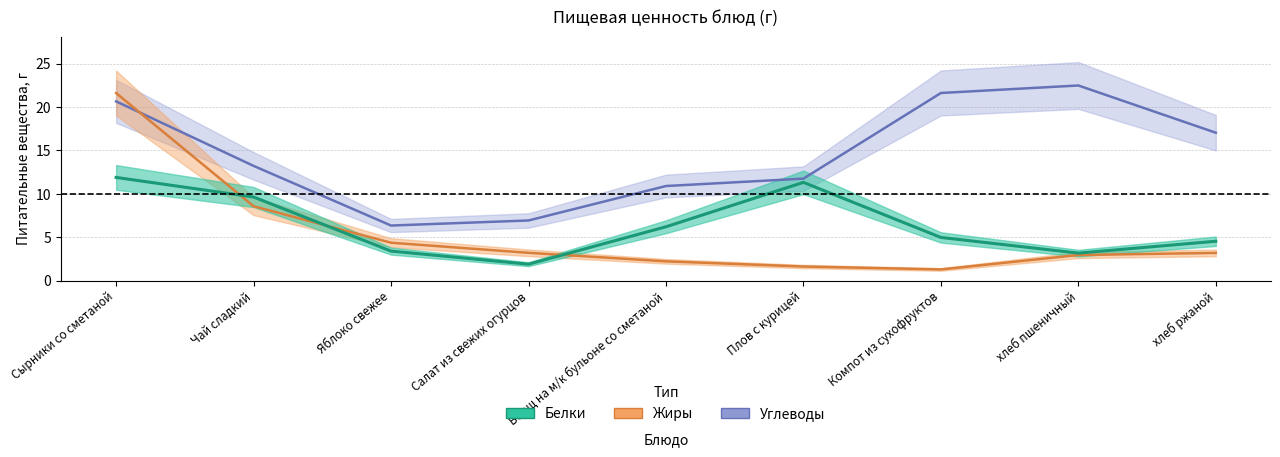

What are all the series names shown in the legend?

Белки, Жиры, Углеводы